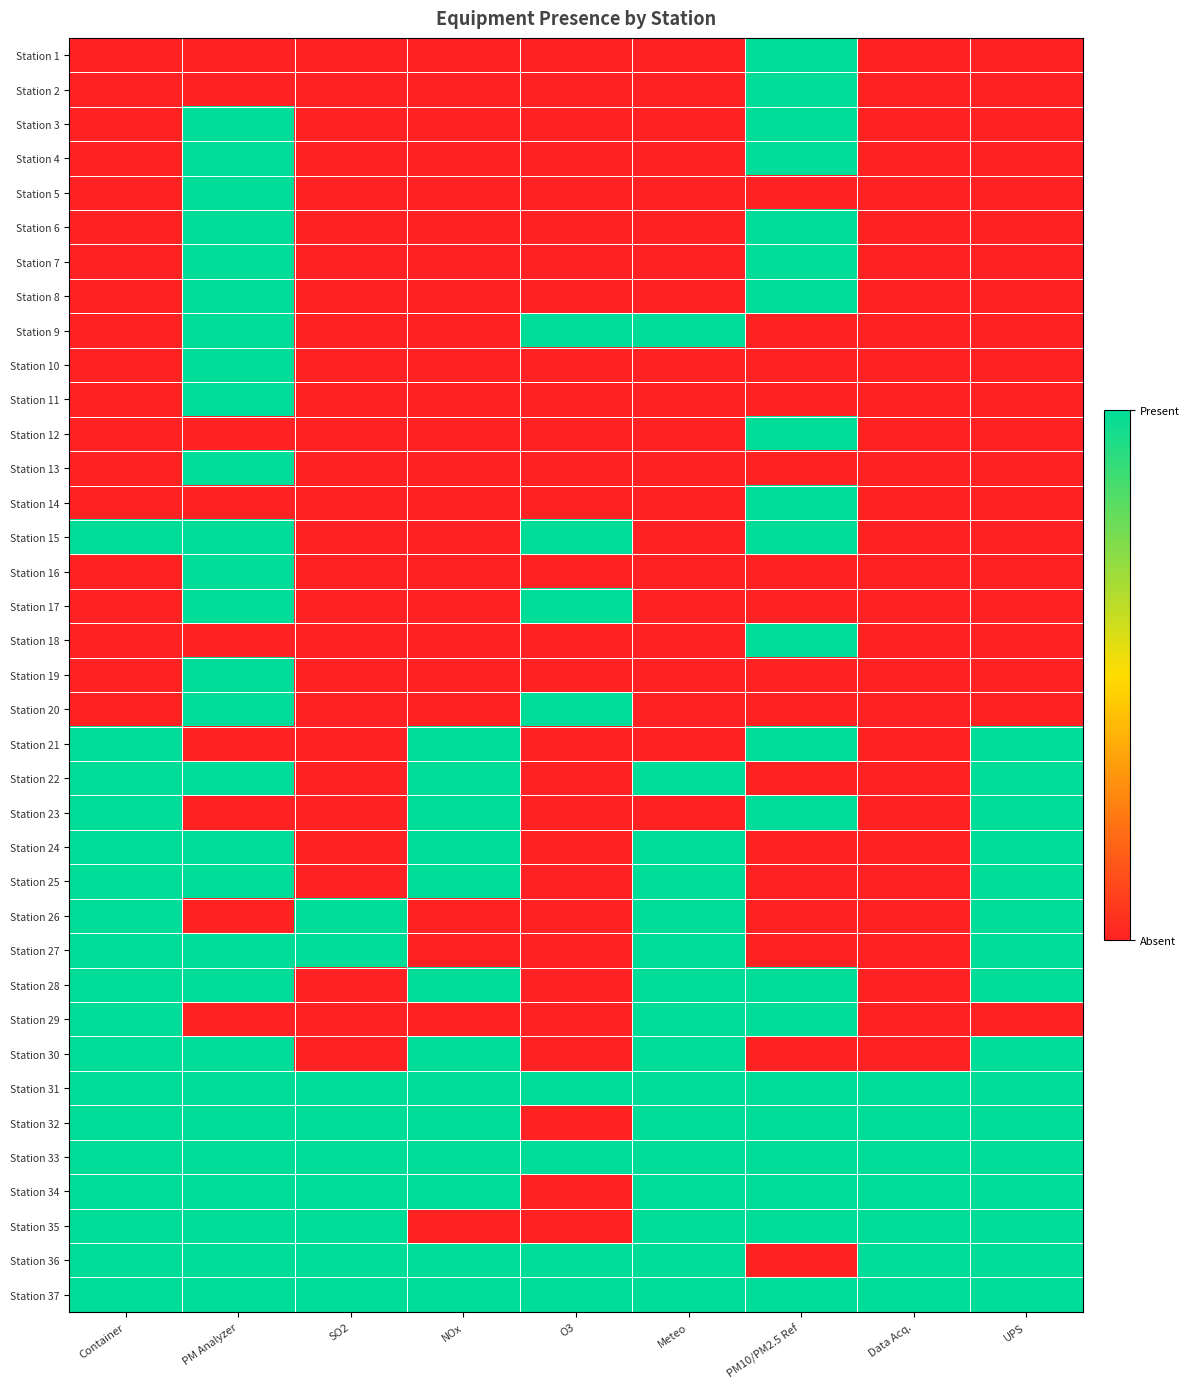

Reading right to left, transcribe all the data shown in this chart.

Station 1: UPS=0	Data Acq.=0	PM10/PM2.5 Ref=1	Meteo=0	O3=0	NOx=0	SO2=0	PM Analyzer=0	Container=0
Station 2: UPS=0	Data Acq.=0	PM10/PM2.5 Ref=1	Meteo=0	O3=0	NOx=0	SO2=0	PM Analyzer=0	Container=0
Station 3: UPS=0	Data Acq.=0	PM10/PM2.5 Ref=1	Meteo=0	O3=0	NOx=0	SO2=0	PM Analyzer=1	Container=0
Station 4: UPS=0	Data Acq.=0	PM10/PM2.5 Ref=1	Meteo=0	O3=0	NOx=0	SO2=0	PM Analyzer=1	Container=0
Station 5: UPS=0	Data Acq.=0	PM10/PM2.5 Ref=0	Meteo=0	O3=0	NOx=0	SO2=0	PM Analyzer=1	Container=0
Station 6: UPS=0	Data Acq.=0	PM10/PM2.5 Ref=1	Meteo=0	O3=0	NOx=0	SO2=0	PM Analyzer=1	Container=0
Station 7: UPS=0	Data Acq.=0	PM10/PM2.5 Ref=1	Meteo=0	O3=0	NOx=0	SO2=0	PM Analyzer=1	Container=0
Station 8: UPS=0	Data Acq.=0	PM10/PM2.5 Ref=1	Meteo=0	O3=0	NOx=0	SO2=0	PM Analyzer=1	Container=0
Station 9: UPS=0	Data Acq.=0	PM10/PM2.5 Ref=0	Meteo=1	O3=1	NOx=0	SO2=0	PM Analyzer=1	Container=0
Station 10: UPS=0	Data Acq.=0	PM10/PM2.5 Ref=0	Meteo=0	O3=0	NOx=0	SO2=0	PM Analyzer=1	Container=0
Station 11: UPS=0	Data Acq.=0	PM10/PM2.5 Ref=0	Meteo=0	O3=0	NOx=0	SO2=0	PM Analyzer=1	Container=0
Station 12: UPS=0	Data Acq.=0	PM10/PM2.5 Ref=1	Meteo=0	O3=0	NOx=0	SO2=0	PM Analyzer=0	Container=0
Station 13: UPS=0	Data Acq.=0	PM10/PM2.5 Ref=0	Meteo=0	O3=0	NOx=0	SO2=0	PM Analyzer=1	Container=0
Station 14: UPS=0	Data Acq.=0	PM10/PM2.5 Ref=1	Meteo=0	O3=0	NOx=0	SO2=0	PM Analyzer=0	Container=0
Station 15: UPS=0	Data Acq.=0	PM10/PM2.5 Ref=1	Meteo=0	O3=1	NOx=0	SO2=0	PM Analyzer=1	Container=1
Station 16: UPS=0	Data Acq.=0	PM10/PM2.5 Ref=0	Meteo=0	O3=0	NOx=0	SO2=0	PM Analyzer=1	Container=0
Station 17: UPS=0	Data Acq.=0	PM10/PM2.5 Ref=0	Meteo=0	O3=1	NOx=0	SO2=0	PM Analyzer=1	Container=0
Station 18: UPS=0	Data Acq.=0	PM10/PM2.5 Ref=1	Meteo=0	O3=0	NOx=0	SO2=0	PM Analyzer=0	Container=0
Station 19: UPS=0	Data Acq.=0	PM10/PM2.5 Ref=0	Meteo=0	O3=0	NOx=0	SO2=0	PM Analyzer=1	Container=0
Station 20: UPS=0	Data Acq.=0	PM10/PM2.5 Ref=0	Meteo=0	O3=1	NOx=0	SO2=0	PM Analyzer=1	Container=0
Station 21: UPS=1	Data Acq.=0	PM10/PM2.5 Ref=1	Meteo=0	O3=0	NOx=1	SO2=0	PM Analyzer=0	Container=1
Station 22: UPS=1	Data Acq.=0	PM10/PM2.5 Ref=0	Meteo=1	O3=0	NOx=1	SO2=0	PM Analyzer=1	Container=1
Station 23: UPS=1	Data Acq.=0	PM10/PM2.5 Ref=1	Meteo=0	O3=0	NOx=1	SO2=0	PM Analyzer=0	Container=1
Station 24: UPS=1	Data Acq.=0	PM10/PM2.5 Ref=0	Meteo=1	O3=0	NOx=1	SO2=0	PM Analyzer=1	Container=1
Station 25: UPS=1	Data Acq.=0	PM10/PM2.5 Ref=0	Meteo=1	O3=0	NOx=1	SO2=0	PM Analyzer=1	Container=1
Station 26: UPS=1	Data Acq.=0	PM10/PM2.5 Ref=0	Meteo=1	O3=0	NOx=0	SO2=1	PM Analyzer=0	Container=1
Station 27: UPS=1	Data Acq.=0	PM10/PM2.5 Ref=0	Meteo=1	O3=0	NOx=0	SO2=1	PM Analyzer=1	Container=1
Station 28: UPS=1	Data Acq.=0	PM10/PM2.5 Ref=1	Meteo=1	O3=0	NOx=1	SO2=0	PM Analyzer=1	Container=1
Station 29: UPS=0	Data Acq.=0	PM10/PM2.5 Ref=1	Meteo=1	O3=0	NOx=0	SO2=0	PM Analyzer=0	Container=1
Station 30: UPS=1	Data Acq.=0	PM10/PM2.5 Ref=0	Meteo=1	O3=0	NOx=1	SO2=0	PM Analyzer=1	Container=1
Station 31: UPS=1	Data Acq.=1	PM10/PM2.5 Ref=1	Meteo=1	O3=1	NOx=1	SO2=1	PM Analyzer=1	Container=1
Station 32: UPS=1	Data Acq.=1	PM10/PM2.5 Ref=1	Meteo=1	O3=0	NOx=1	SO2=1	PM Analyzer=1	Container=1
Station 33: UPS=1	Data Acq.=1	PM10/PM2.5 Ref=1	Meteo=1	O3=1	NOx=1	SO2=1	PM Analyzer=1	Container=1
Station 34: UPS=1	Data Acq.=1	PM10/PM2.5 Ref=1	Meteo=1	O3=0	NOx=1	SO2=1	PM Analyzer=1	Container=1
Station 35: UPS=1	Data Acq.=1	PM10/PM2.5 Ref=1	Meteo=1	O3=0	NOx=0	SO2=1	PM Analyzer=1	Container=1
Station 36: UPS=1	Data Acq.=1	PM10/PM2.5 Ref=0	Meteo=1	O3=1	NOx=1	SO2=1	PM Analyzer=1	Container=1
Station 37: UPS=1	Data Acq.=1	PM10/PM2.5 Ref=1	Meteo=1	O3=1	NOx=1	SO2=1	PM Analyzer=1	Container=1